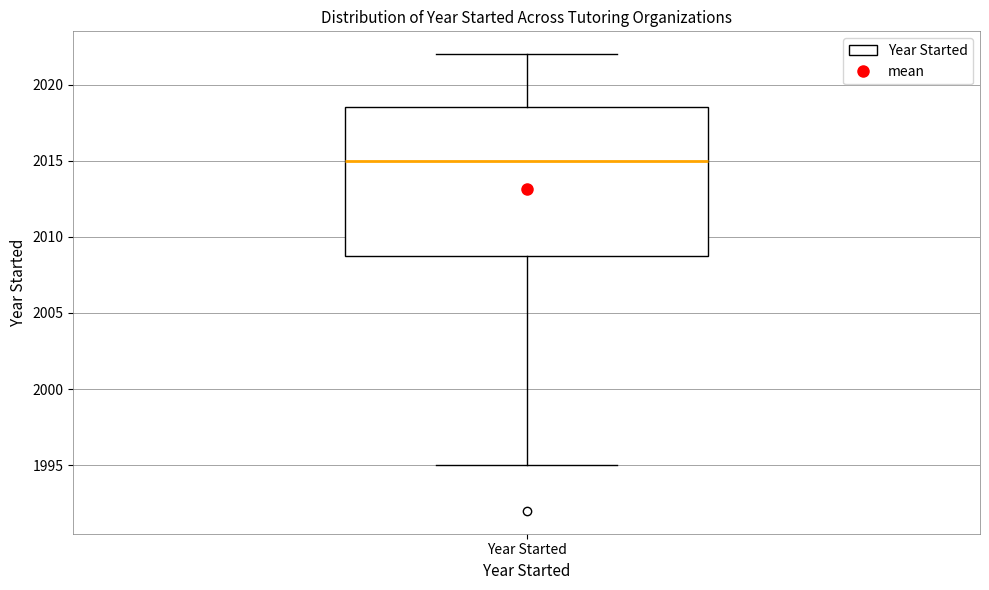

Read this box plot against the y-axis: the position of the median line, the range covered by the box, and the ends of both whiskers. The values are not printed on the chart, so give them approximately, as read against the axis.

median 2015.0, box 2009.0 to 2018.5, whiskers 1995.0 to 2022.0